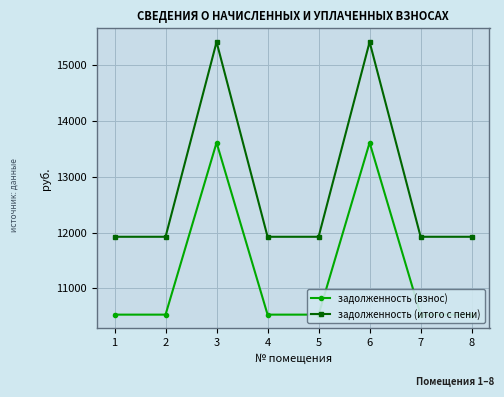

What is the spread (max minus min) of values at 7?

1394.8